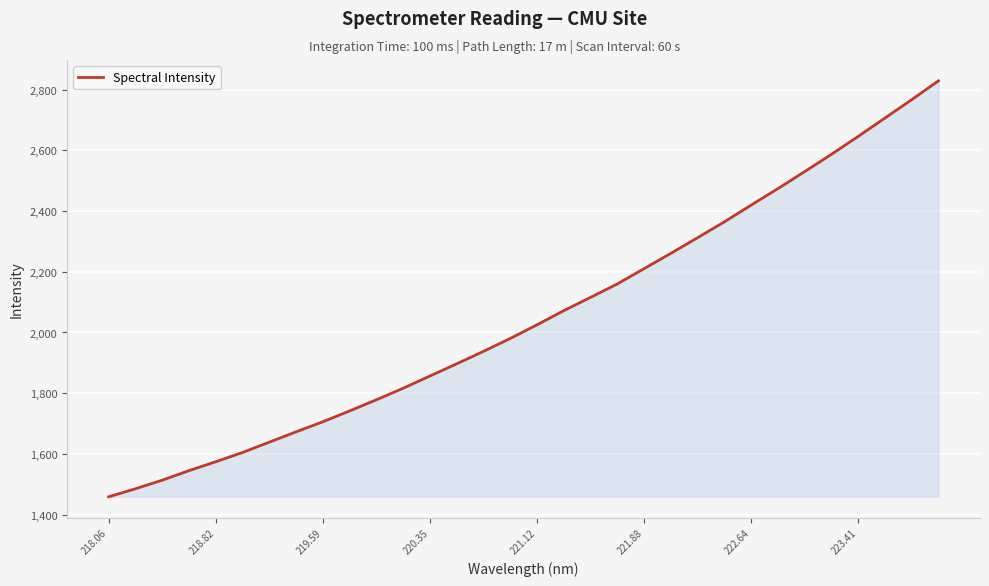

What is the sum of all values?

65692.1